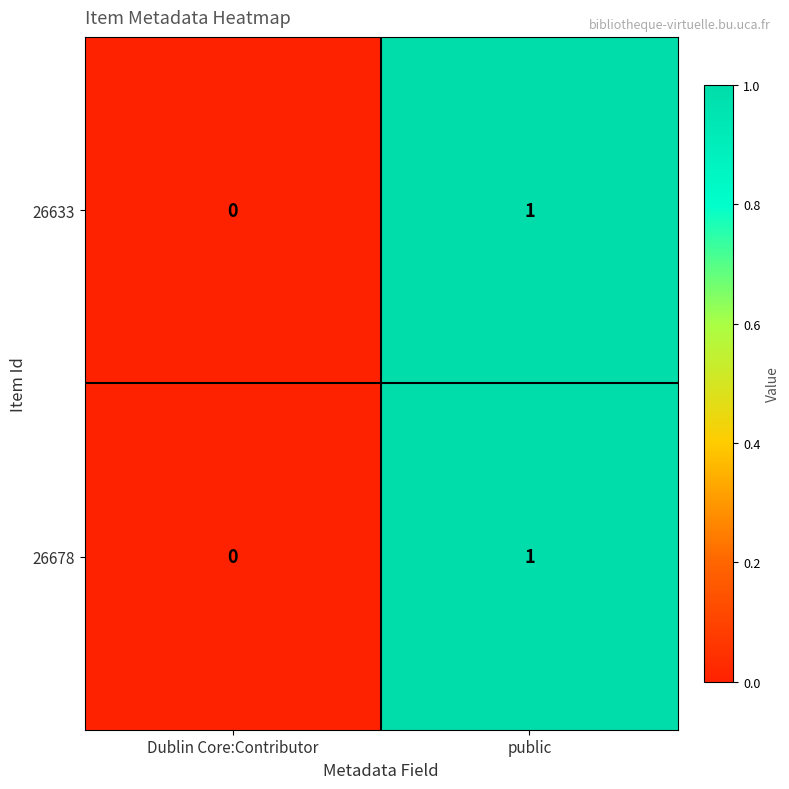

At which category is the sum across all series the highest?

public